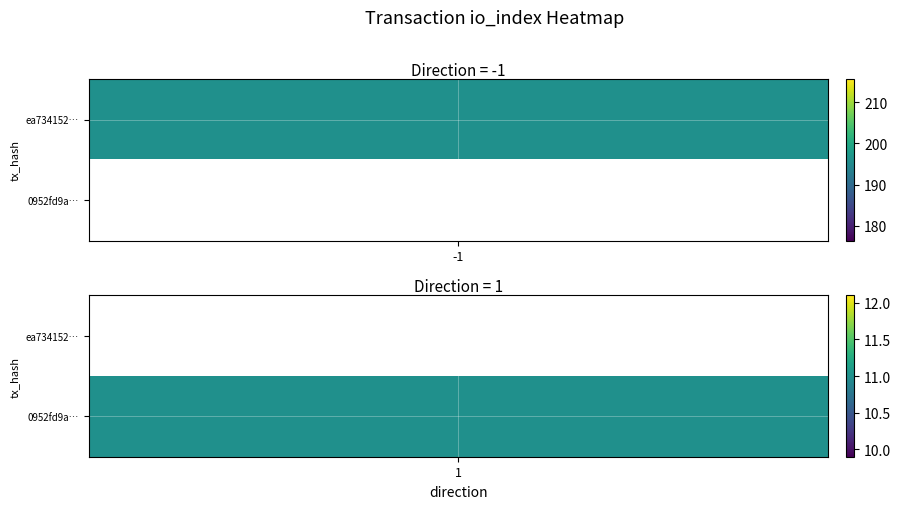

Is it true that ea734152ad10ccccafcc7d20b42a1e664d45af0 equals 196 at io_index?

True